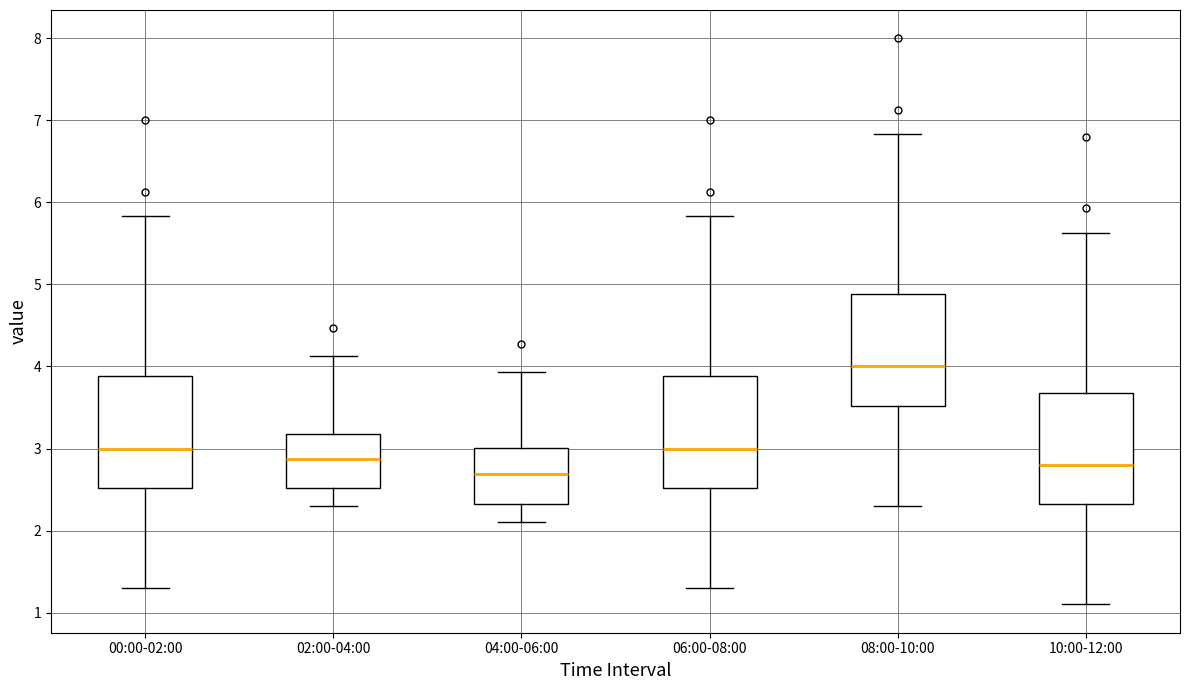

Which box's median line is the highest?

08:00-10:00